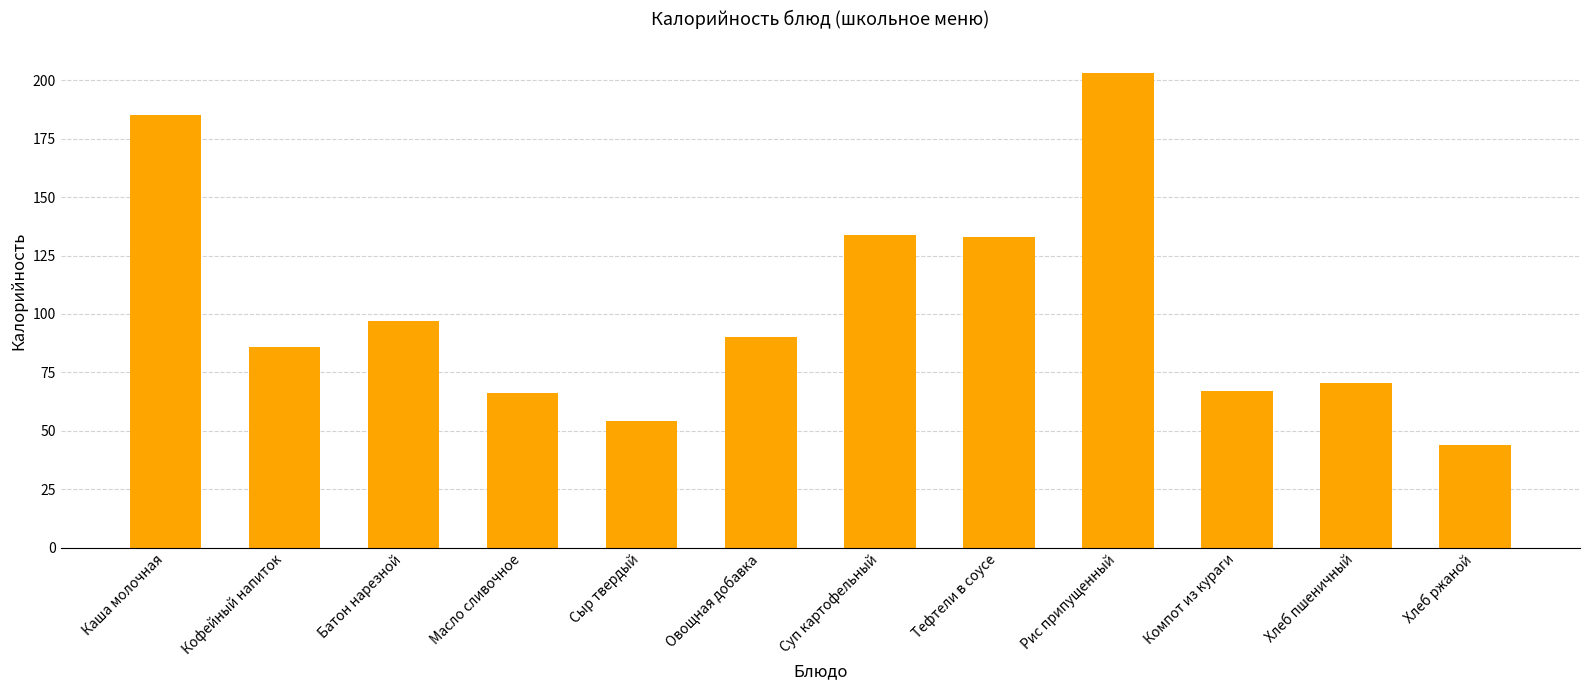

What is the sum of the values at Сыр твердый and Компот из кураги?

121.0